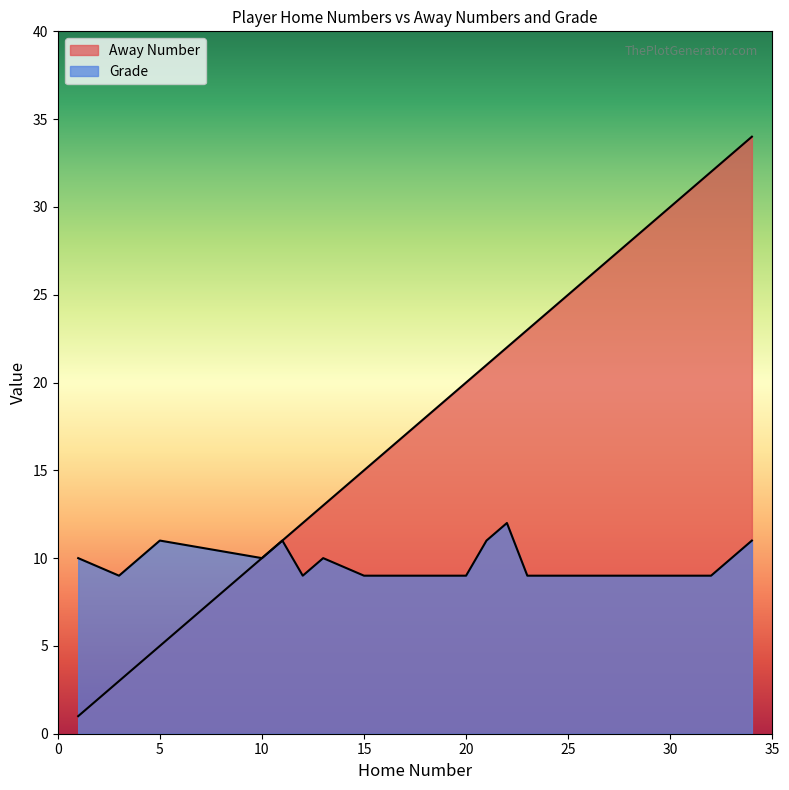

The value of Away Number at 10 is 6. True or false?

False